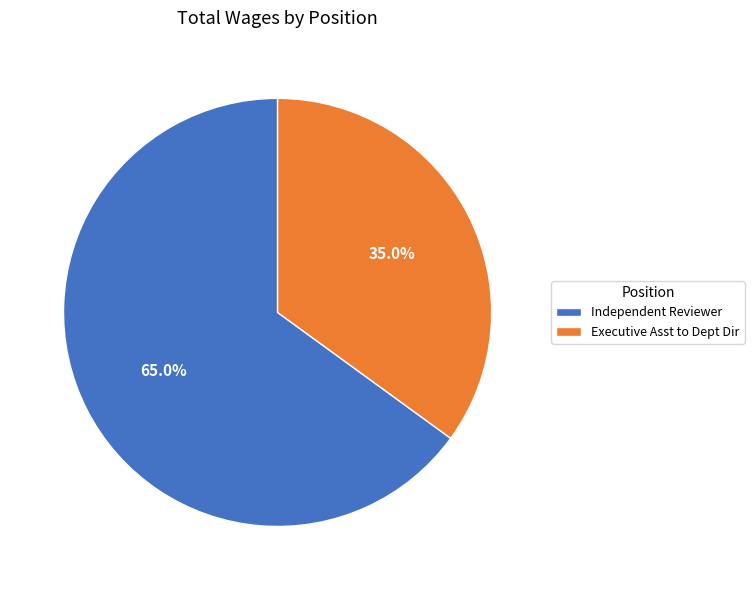

Which has a higher value, Independent Reviewer or Executive Asst to Dept Dir?

Independent Reviewer